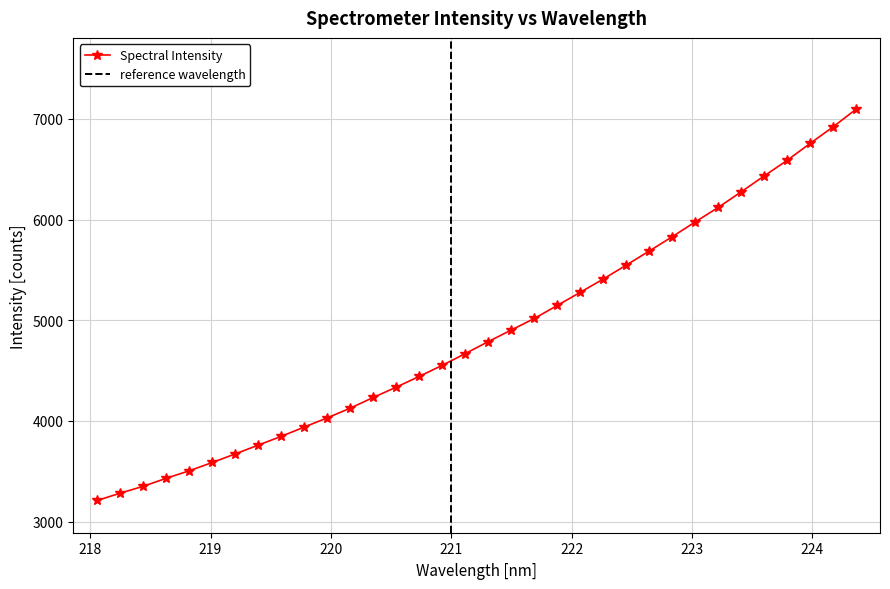

How many distinct data groups are displayed?

1